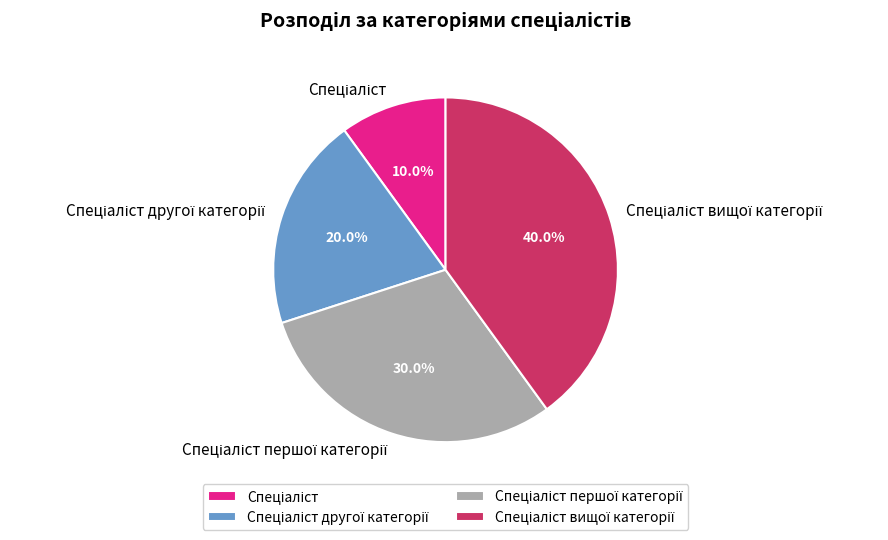

Count the number of slices in the pie.

4